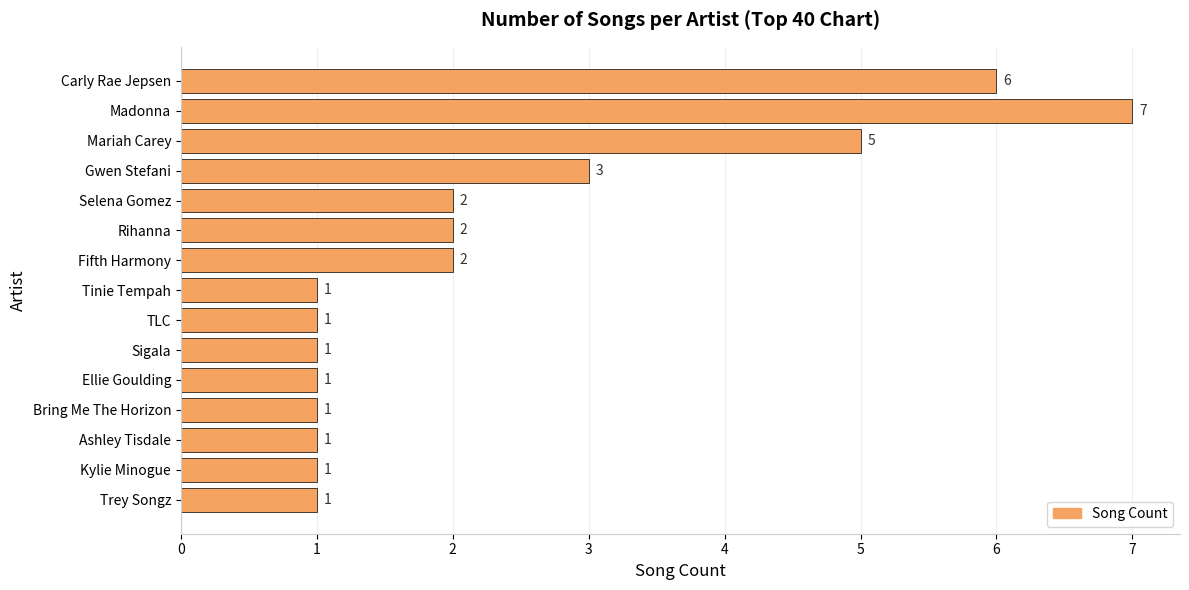

Which has a higher value, Madonna or Gwen Stefani?

Madonna